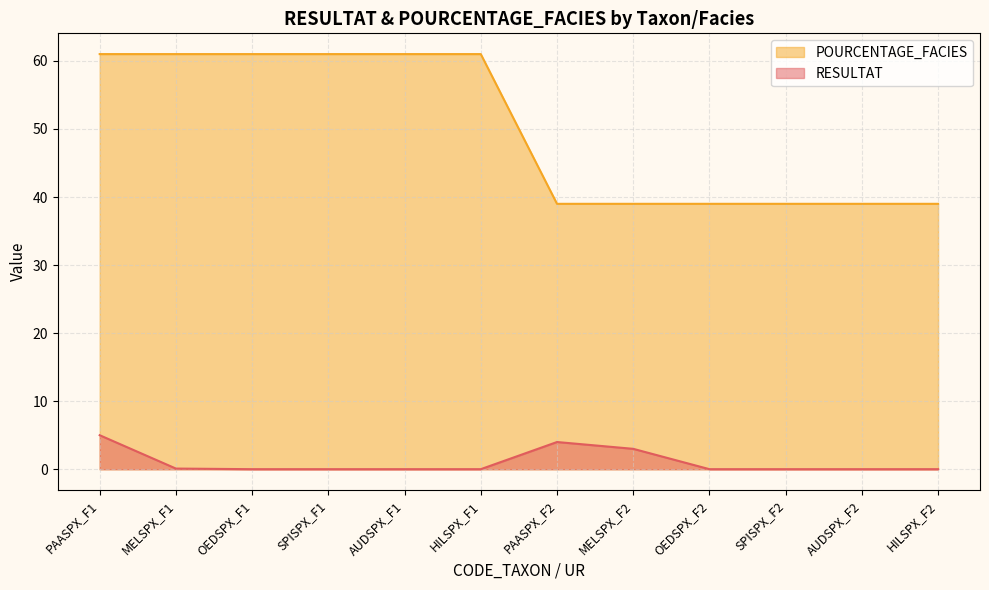

Is the value of RESULTAT at PAASPX_F2 greater than the value of POURCENTAGE_FACIES at OEDSPX_F2?

No